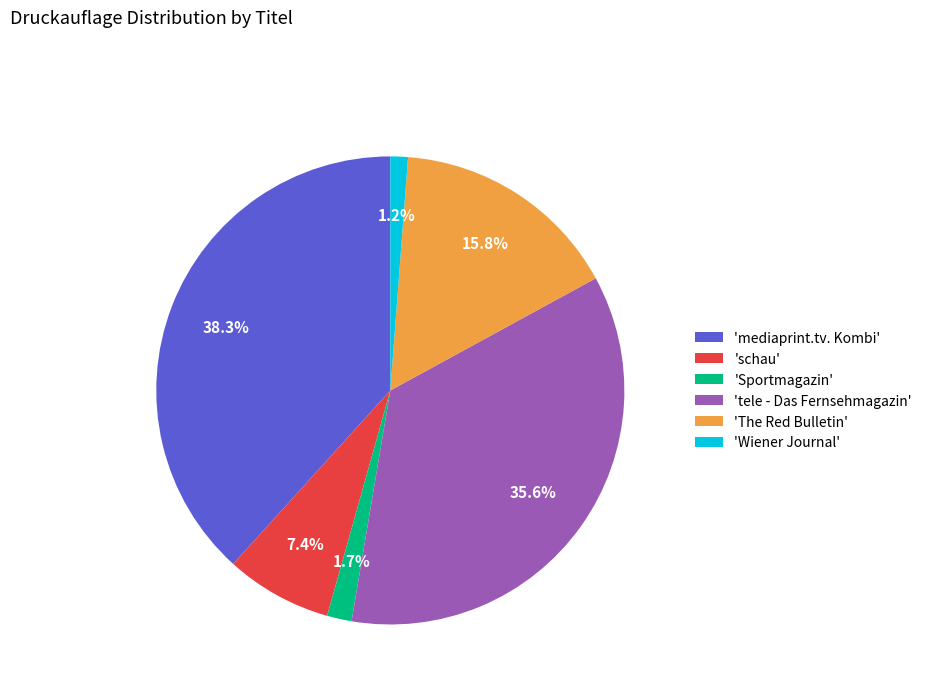

Is the sum of 'schau' and 'The Red Bulletin' greater than half?

No